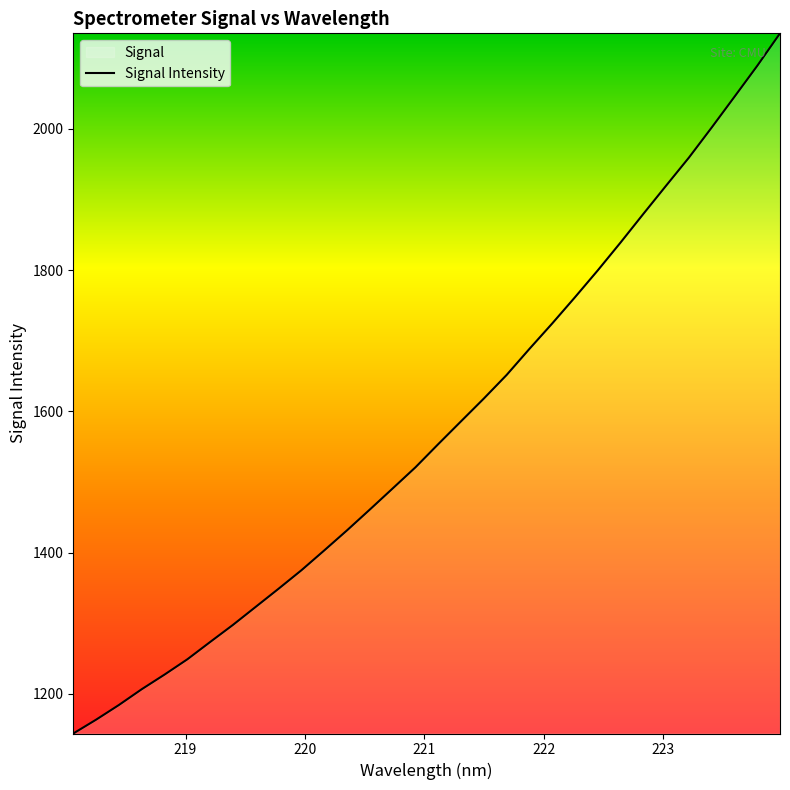

What is the sum of all values?

50351.5